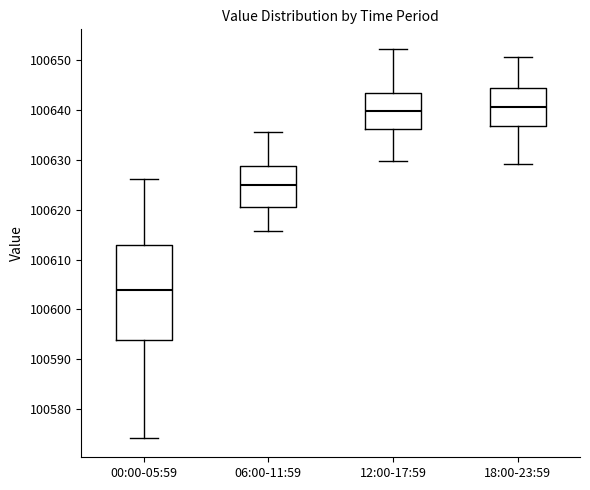

Which box is the tallest, from its lower edge to its upper edge?

00:00-05:59